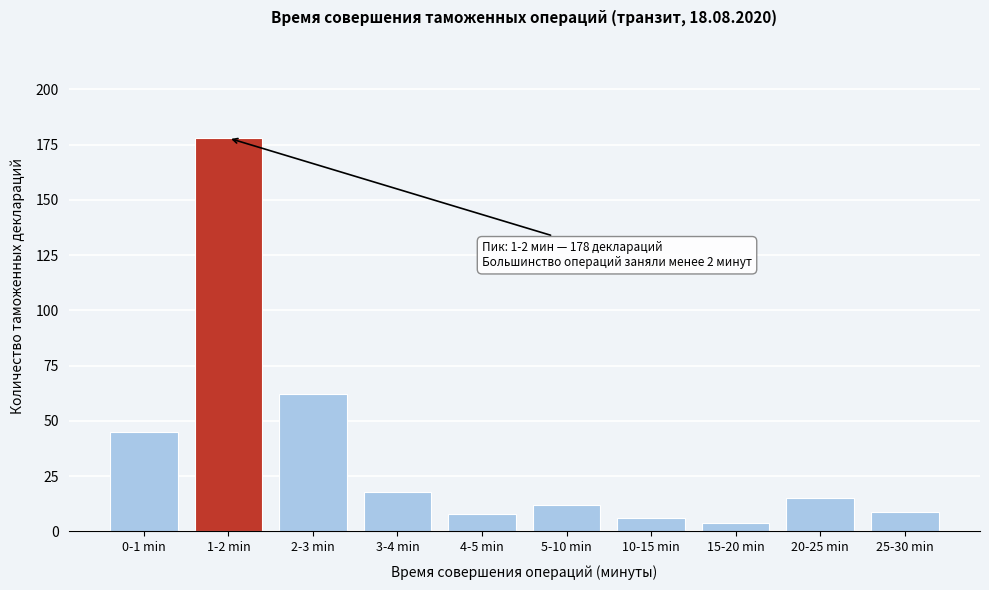

Reading right to left, transcribe all the data shown in this chart.

9	15	4	6	12	8	18	62	178	45